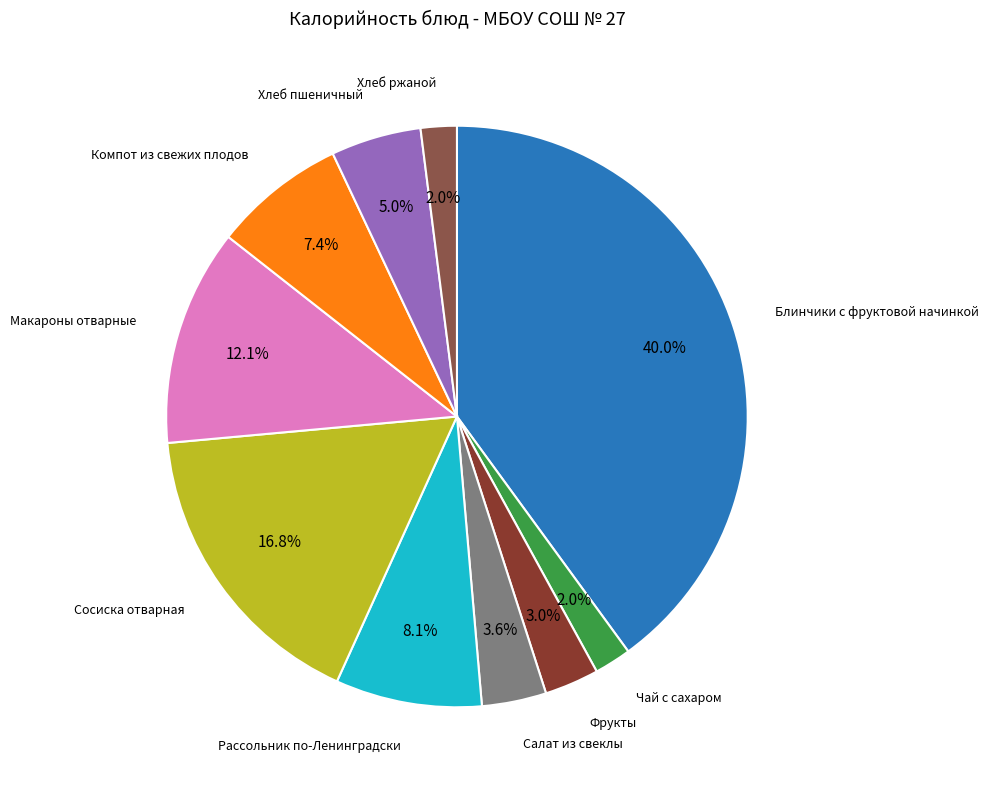

Count the number of slices in the pie.

10